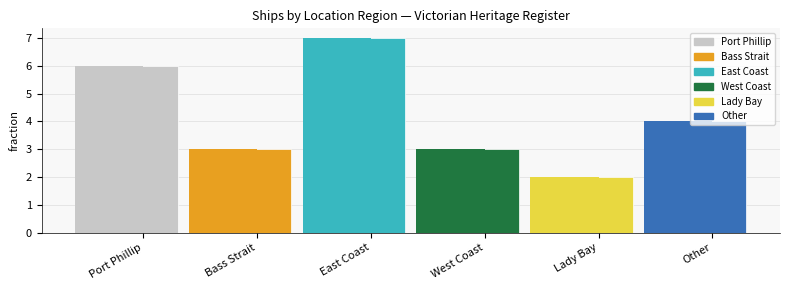

What is the label of the 2nd bar from the left?

Bass Strait